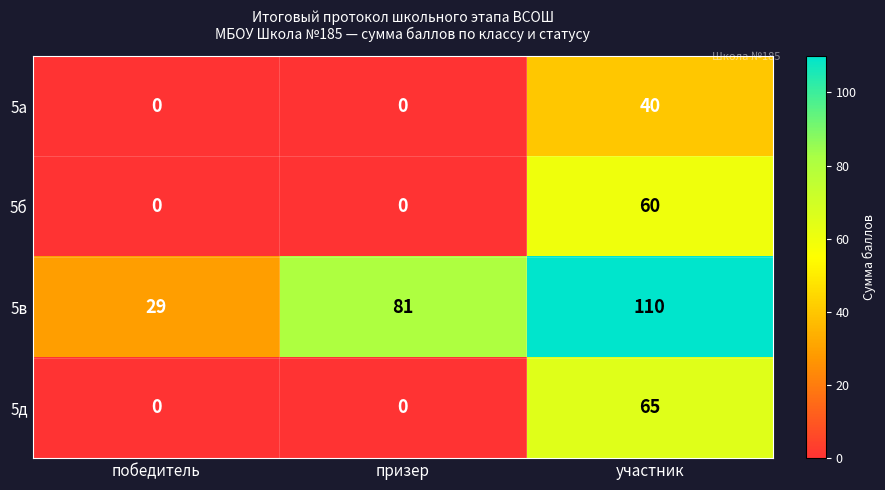

Which label corresponds to the largest value in the chart?

участник